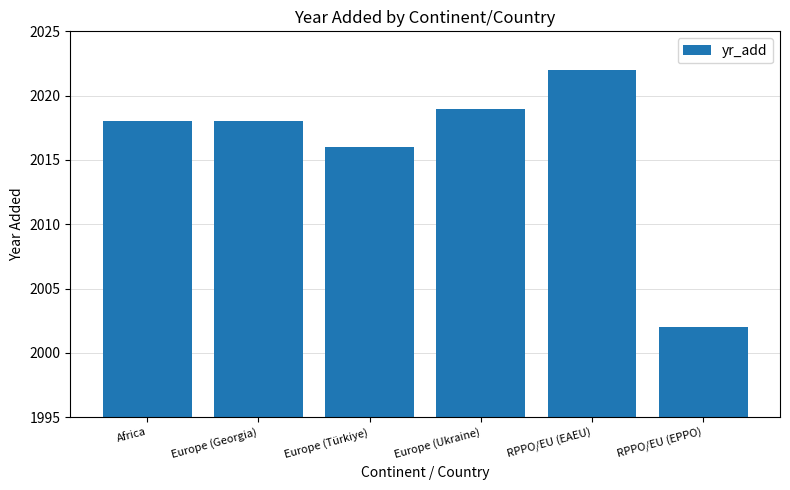

Reading left to right, transcribe all the data shown in this chart.

2018	2018	2016	2019	2022	2002